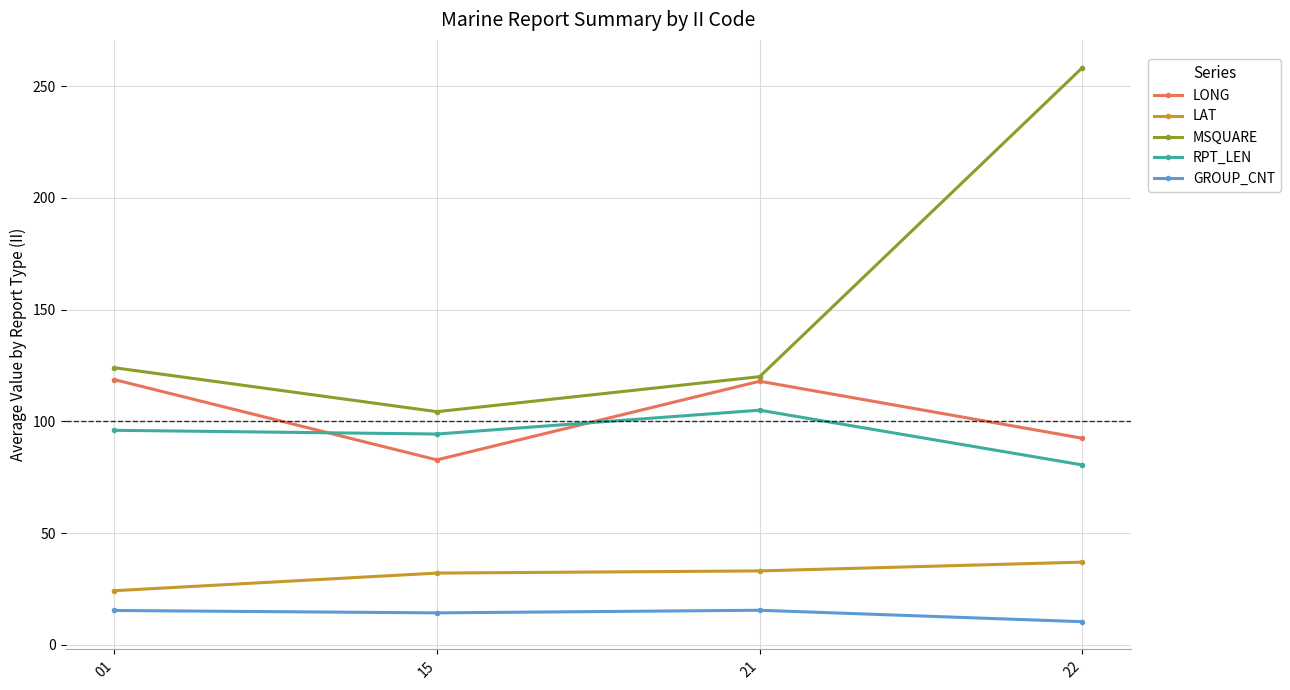

What is the difference between the maximum and minimum values in the GROUP_CNT series?

5.1